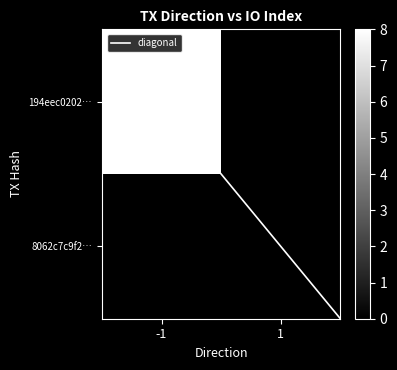

The value of -1 at 0 is 8. True or false?

True